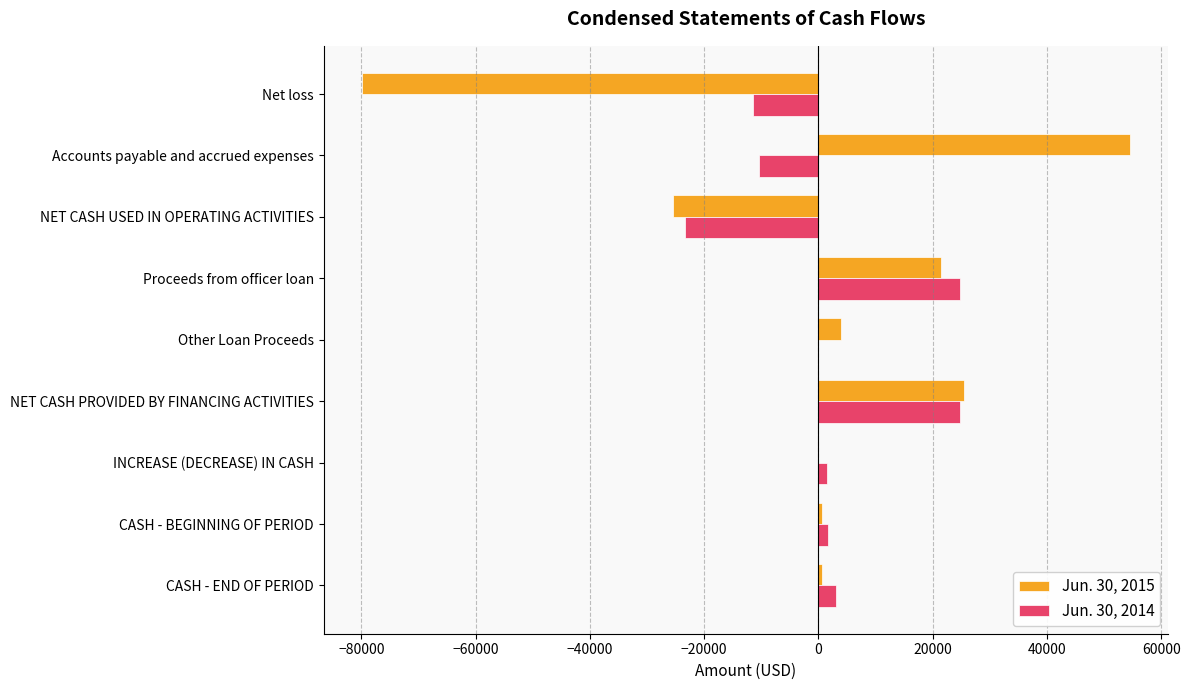

Which series changed the most between Net loss and Proceeds from officer loan?

Jun. 30, 2015